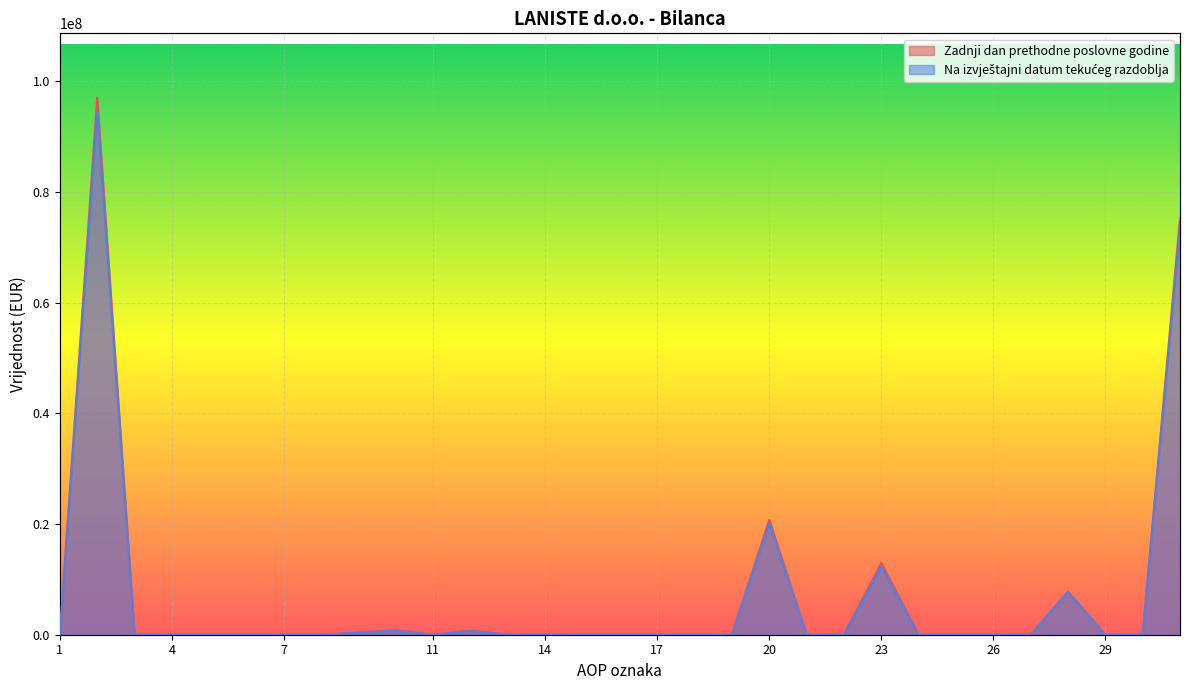

What value does the Zadnji dan prethodne poslovne godine series have at 28, to the nearest 100?

7760300